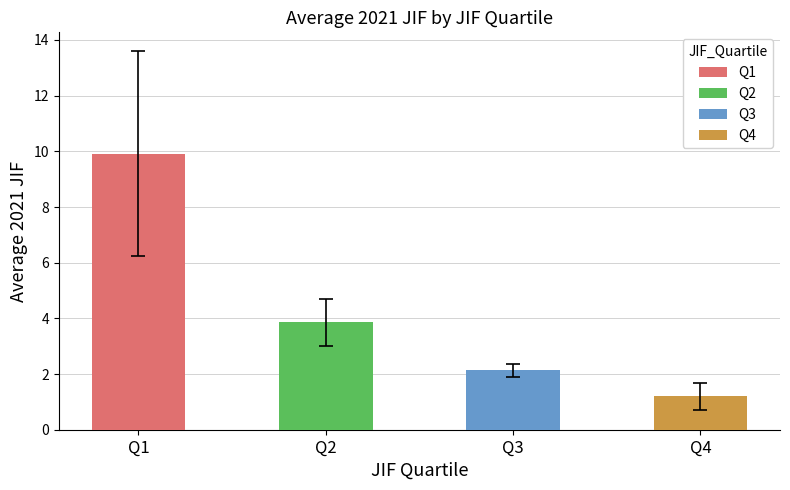

Are the bars horizontal?

No